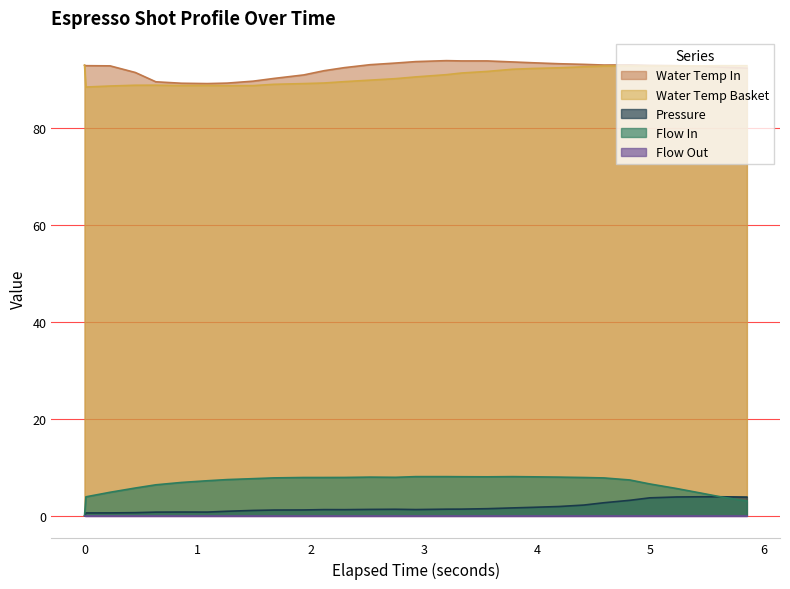

What is the maximum value for Pressure?

3.9